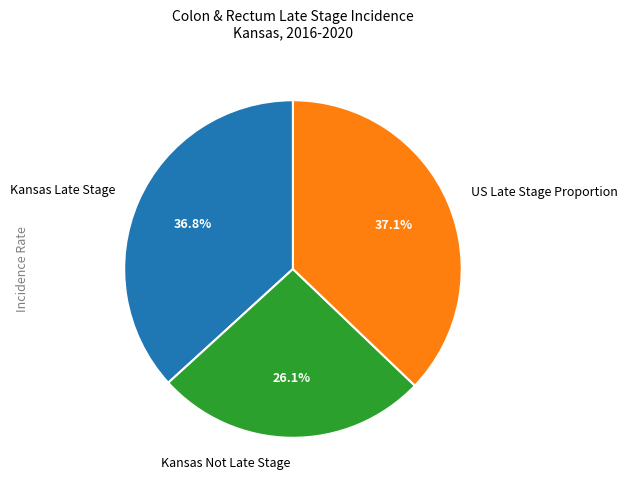

Which category has the smallest portion of the pie?

Kansas Not Late Stage